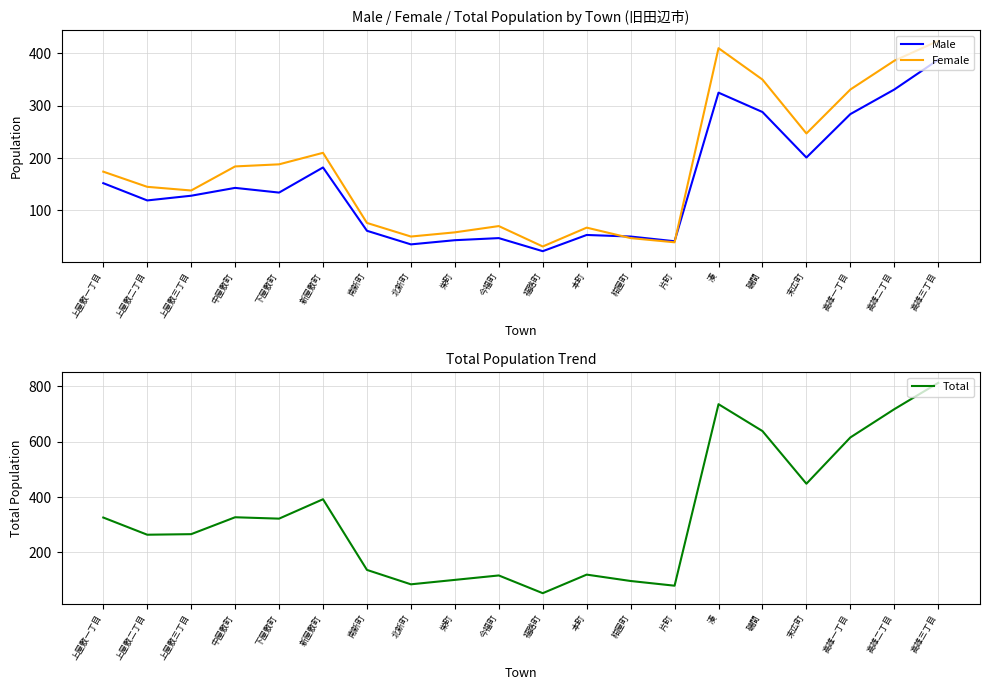

How many lines are shown in the chart?

3